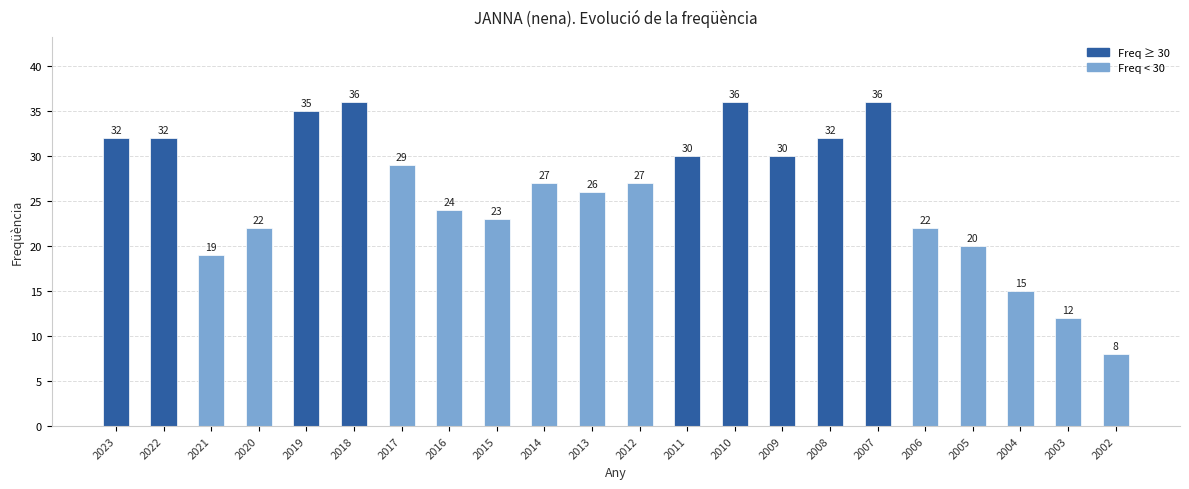

What is the minimum value shown in the chart?

8